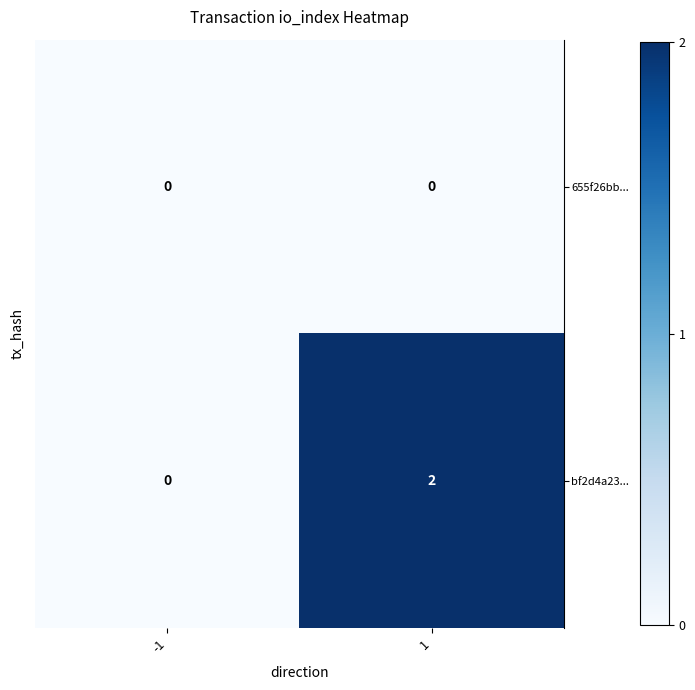

At how many categories does at least one series exceed 1?

1